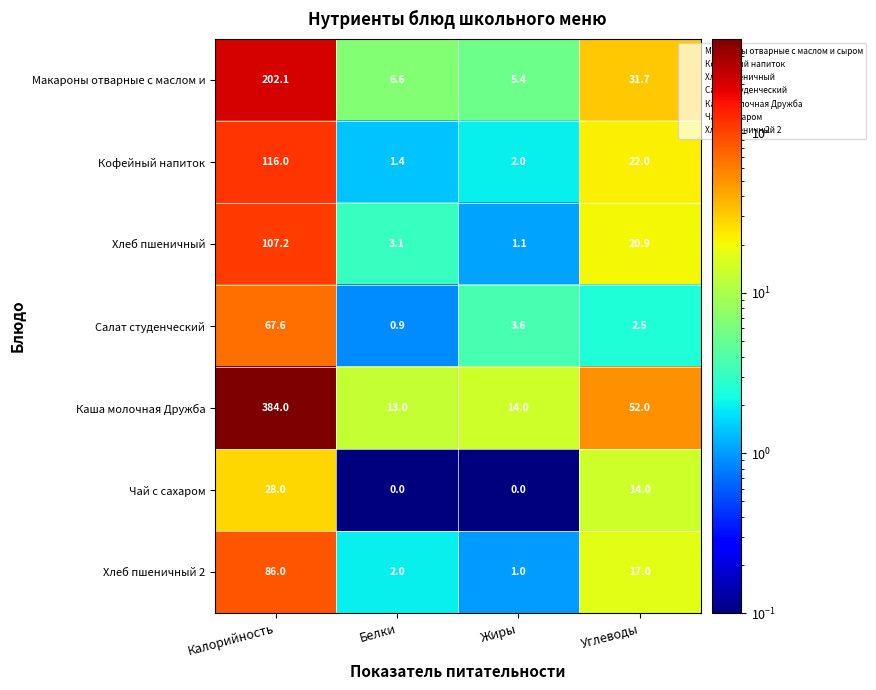

What is the minimum value for Макароны отварные с маслом и?

5.4